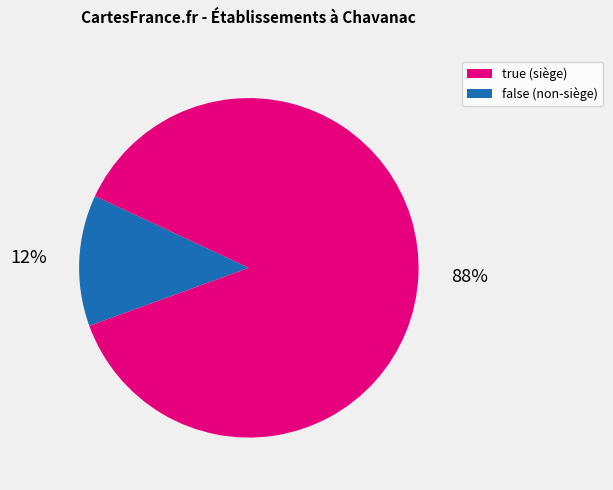

Count the number of slices in the pie.

2